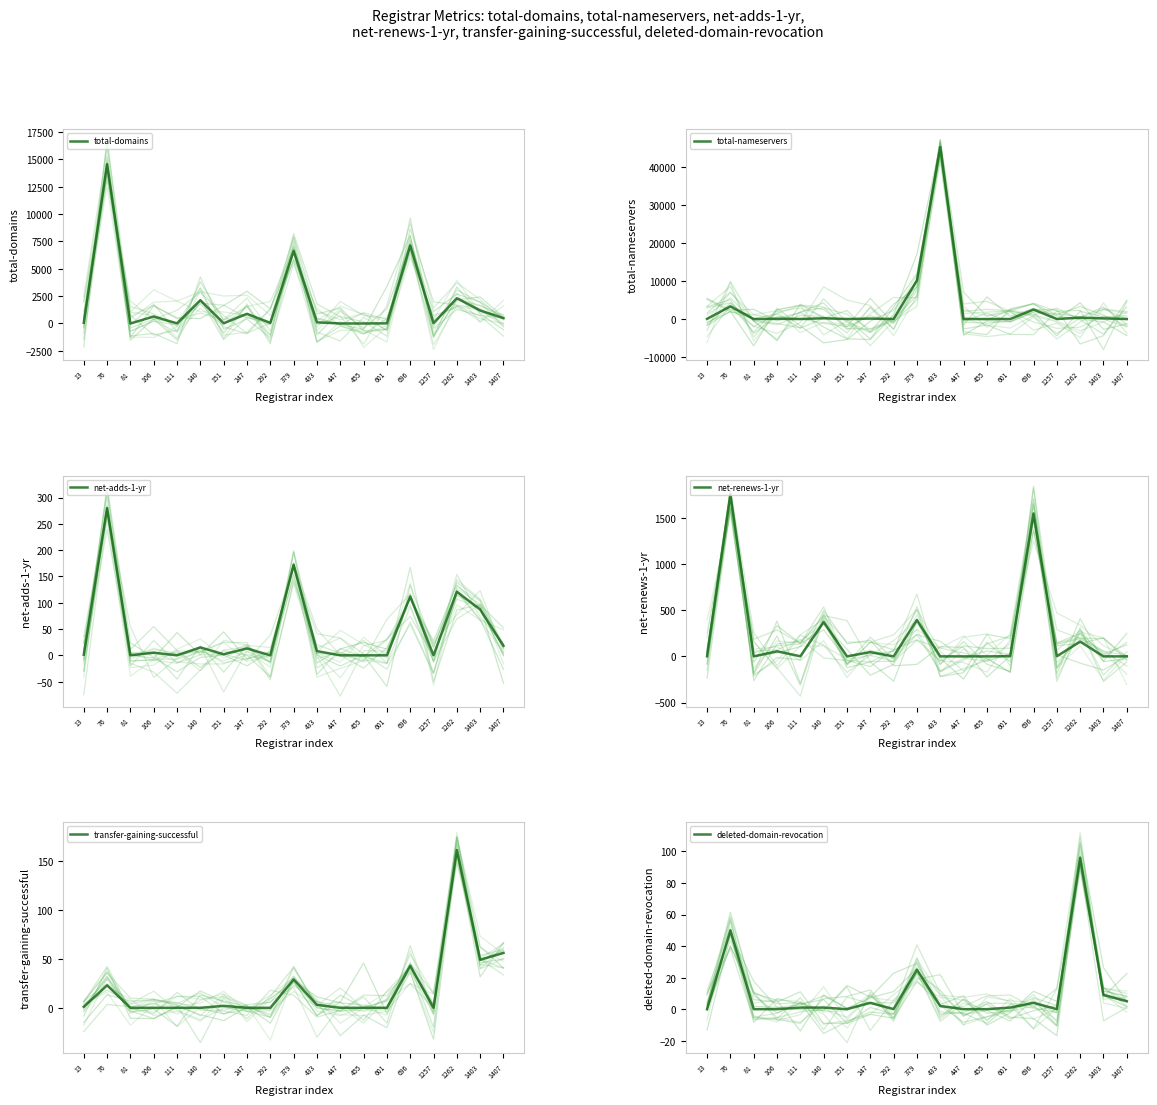

At how many categories does at least one series exceed 21658?

1